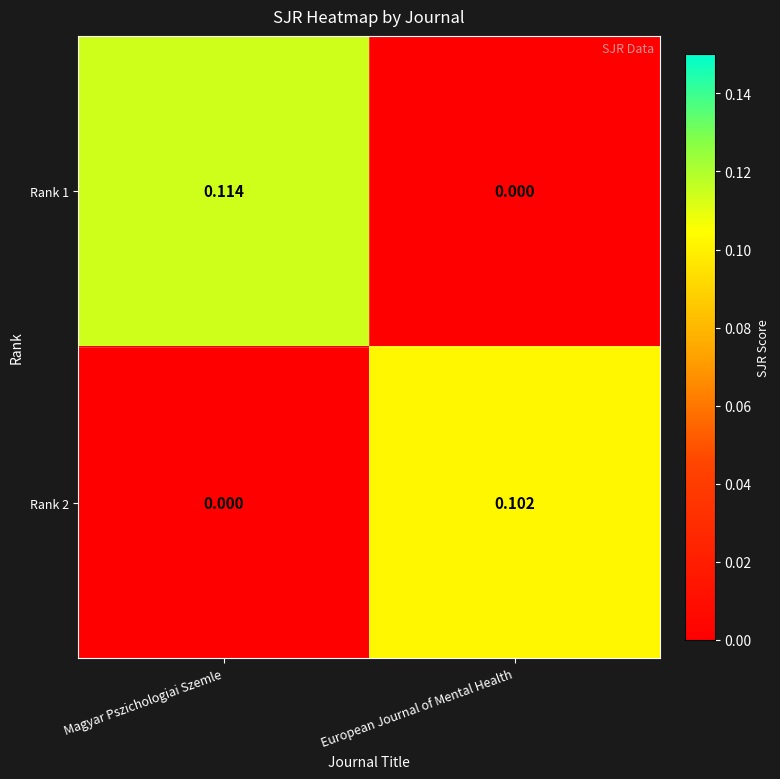

At which label does Rank 2 reach its peak?

European Journal of Mental Health